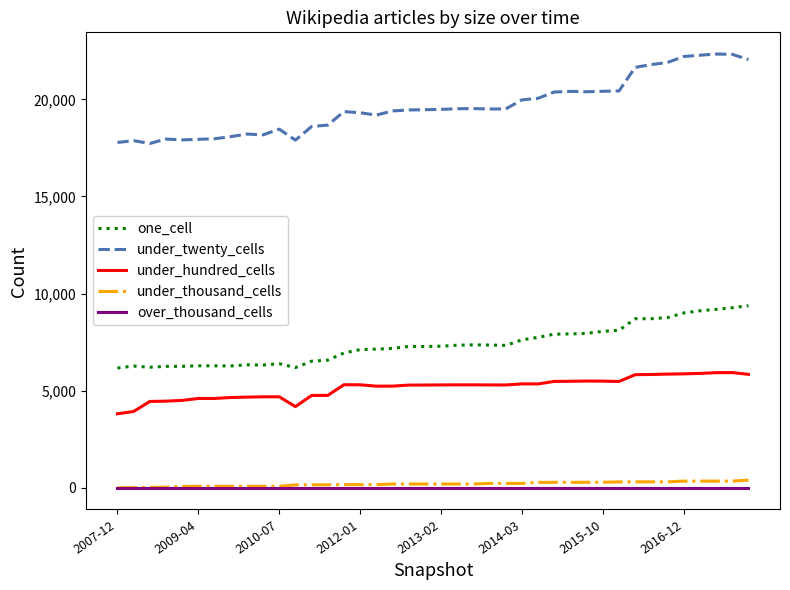

Which series has the largest total across all categories?

under_twenty_cells